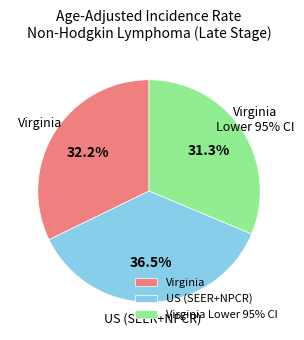

What portion of the pie excludes Virginia?

67.8%